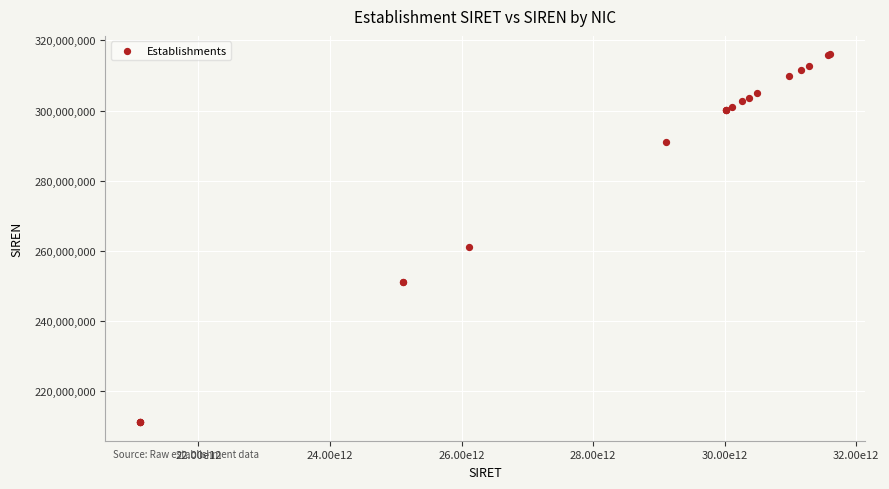

What Y value in the scatter plot is closest to 263569671?

261100523